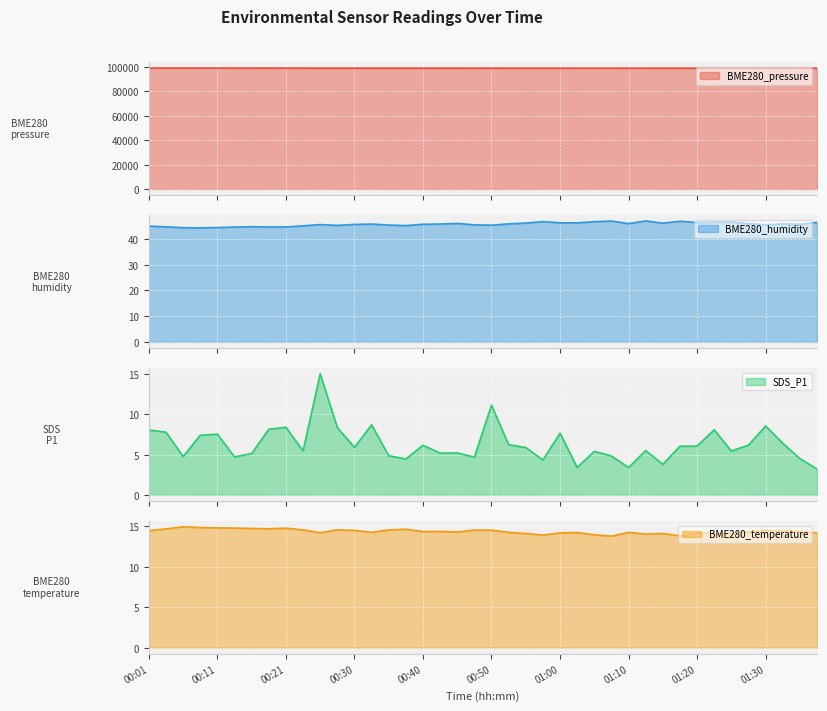

Which category has the highest value across all series?

00:01